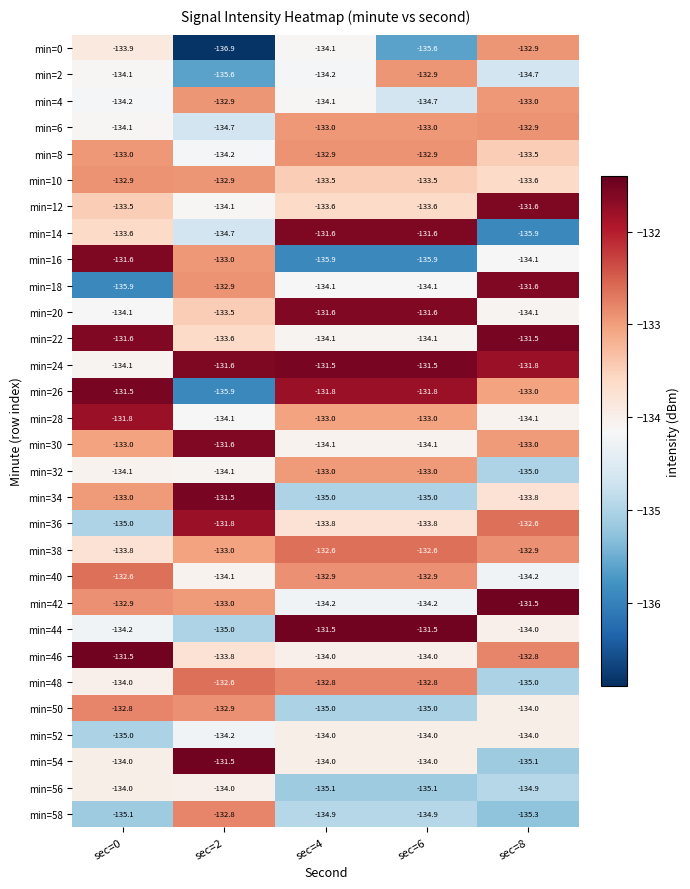

What value does the min=52 series have at sec=2?

-134.2